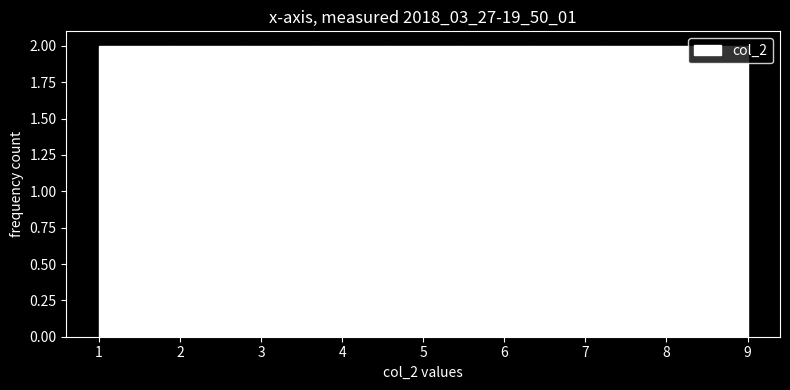

What is the height of the bar covering 4.6 to 5.4 on the x-axis? Neither the bar edges nor the heights are printed on the chart, so give them approximately, as read against the axes.

2